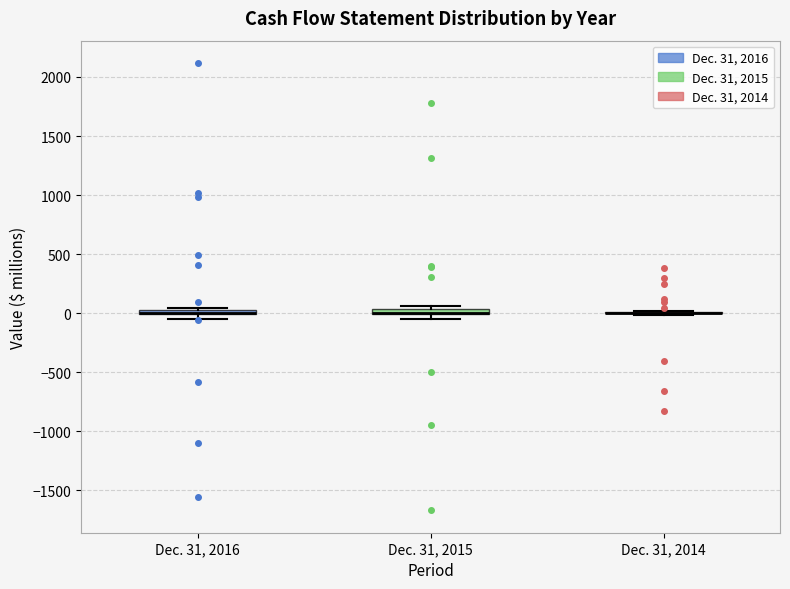

Where is the lower edge of the box for Dec. 31, 2015 on the y-axis? The values are not printed on the chart, so give them approximately, as read against the axis.

0